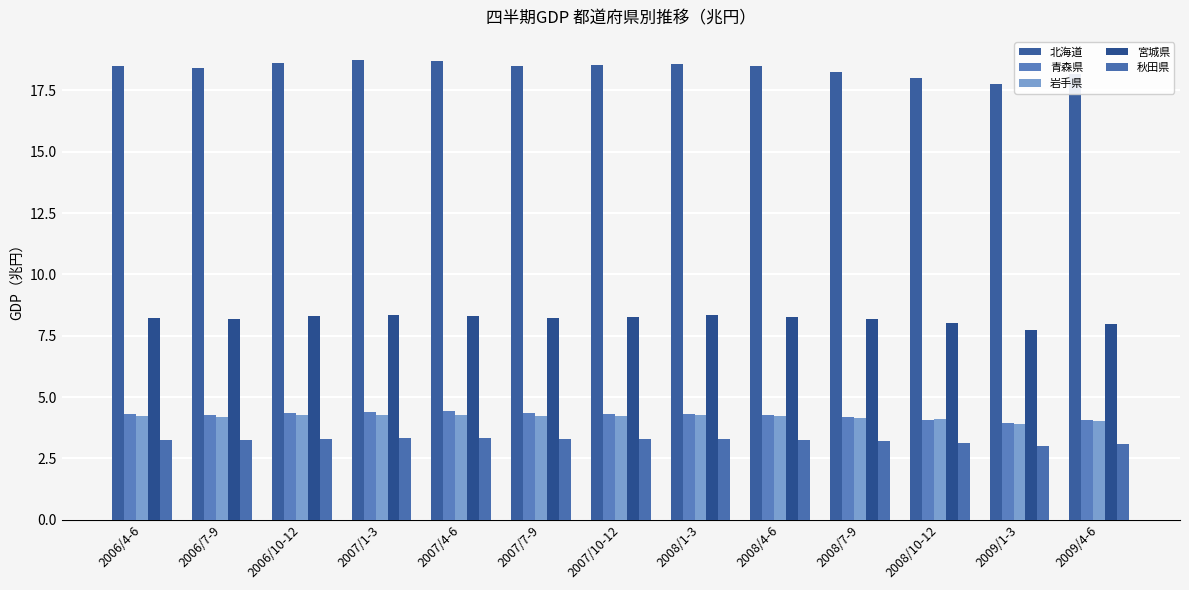

What is the difference between the second highest and minimum values in the 青森県 series?

0.4